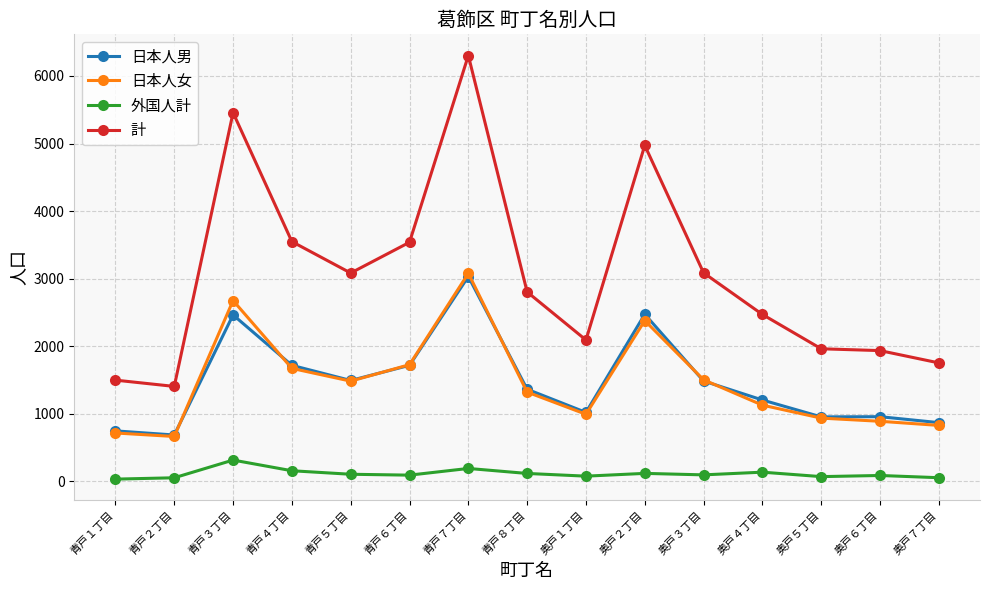

Which series changed the most between 青戸２丁目 and 奥戸２丁目?

計